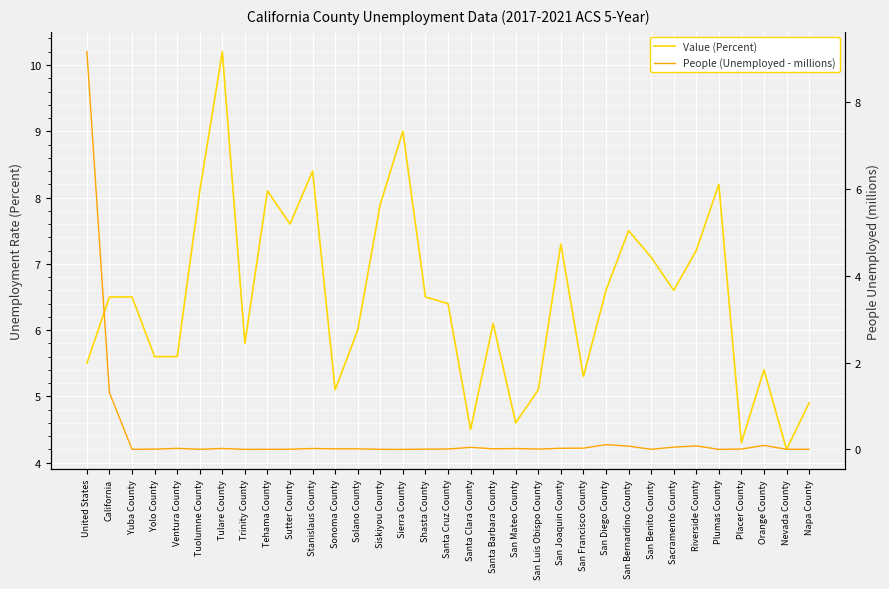

Which category has the lowest value in the Value (Percent) series?

Nevada County